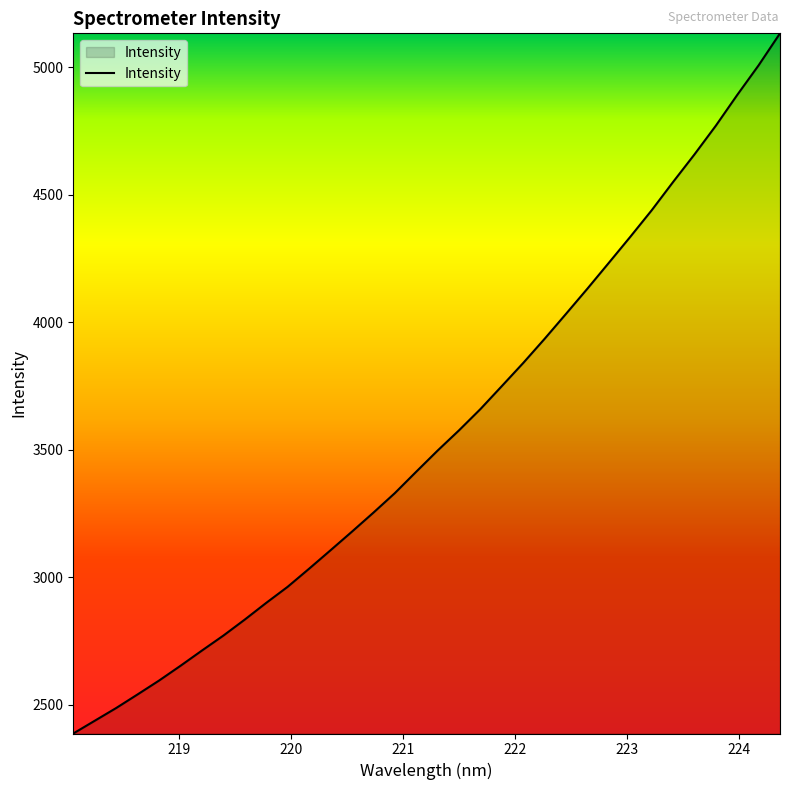

What is the difference between the maximum and minimum values?

2746.2